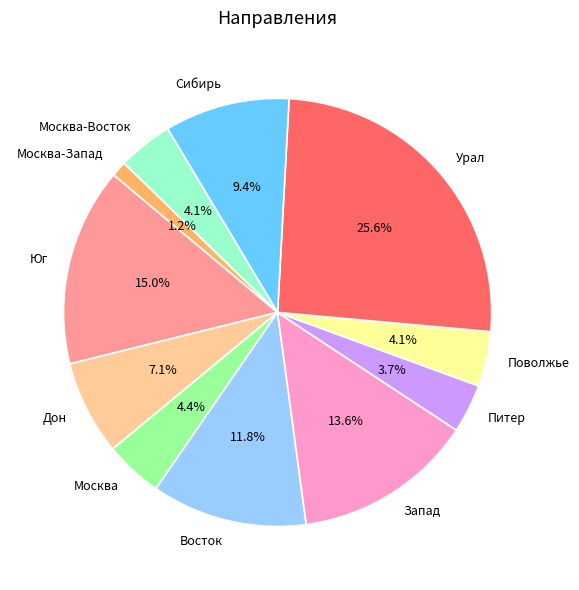

What percentage do Сибирь and Москва together represent?

13.8%